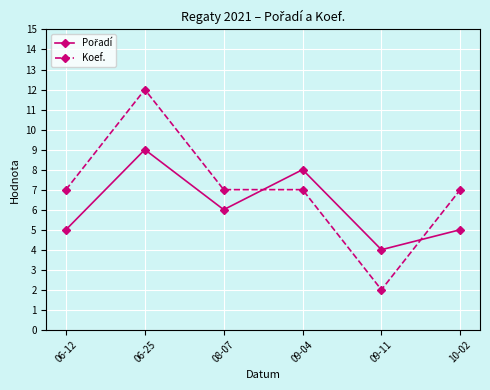

At how many categories does at least one series exceed 10?

1